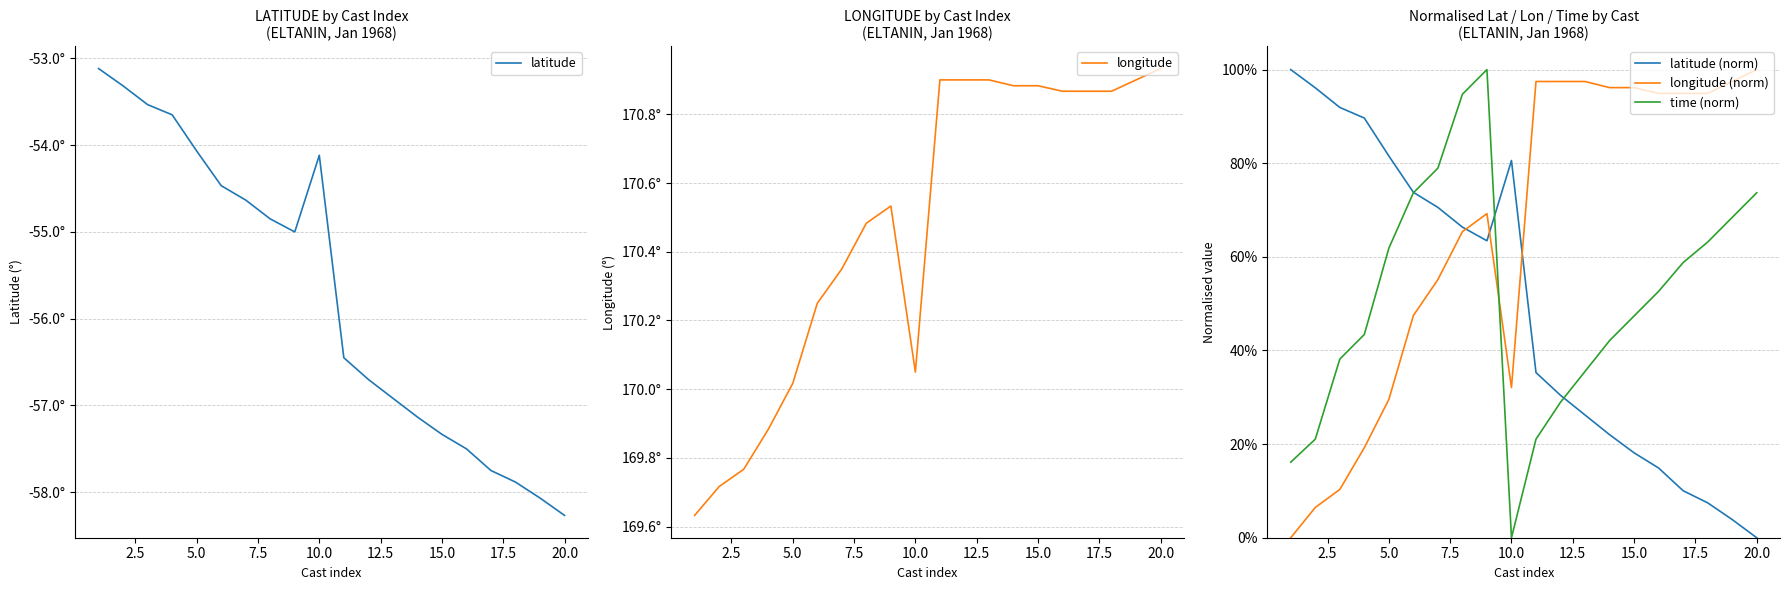

True or false: latitude and longitude cross at least once.

False